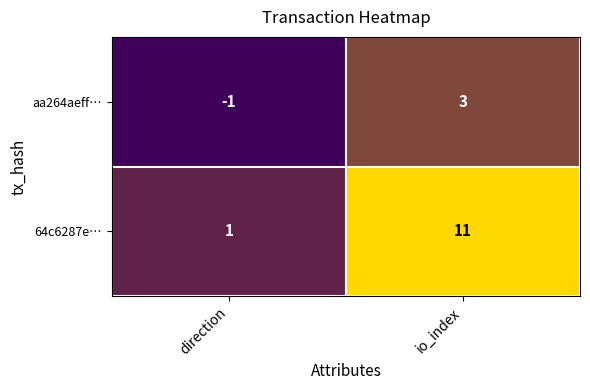

At which label is aa264aeff… closest to 1?

direction